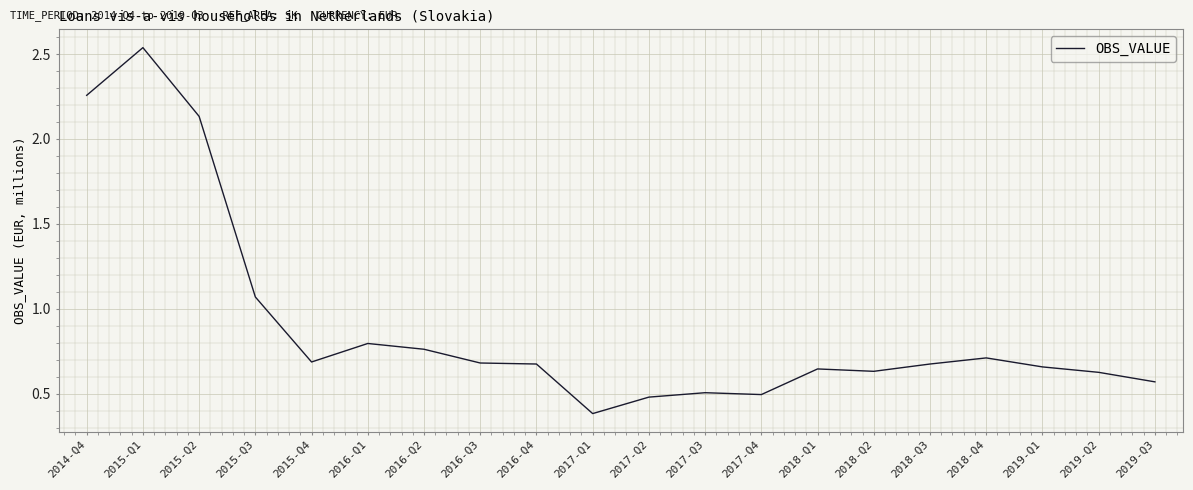

What is the sum of all values?

18.0